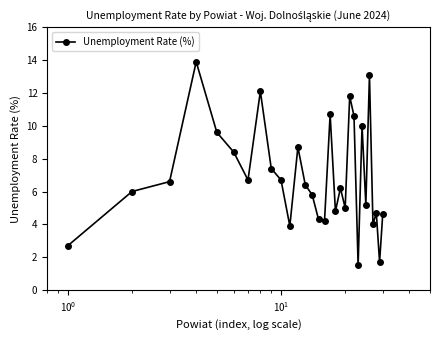

What is the minimum value shown in the chart?

1.5